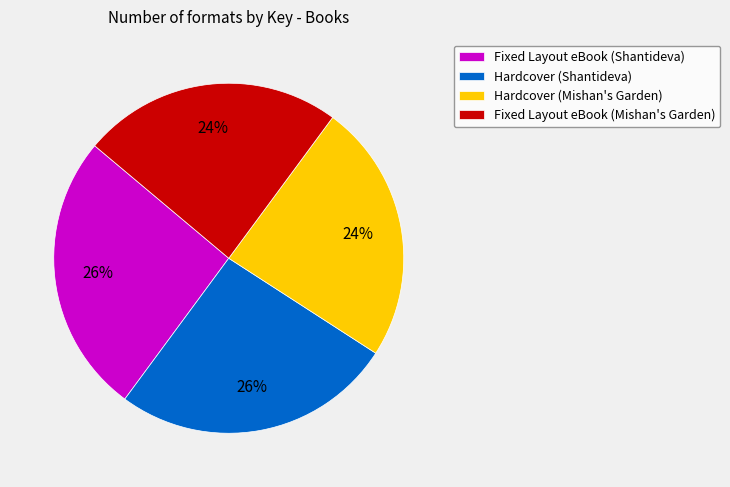

To the nearest percent, what is the average slice percentage?

25%